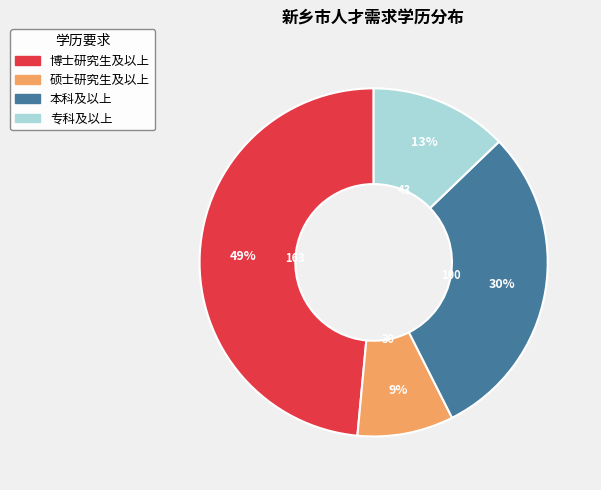

Is the sum of 硕士研究生及以上 and 博士研究生及以上 greater than half?

Yes